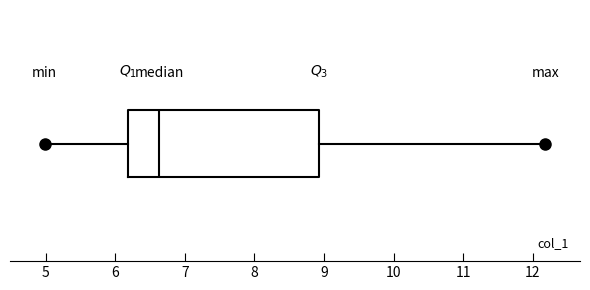

Where does the median line of the box sit on the x-axis? The values are not printed on the chart, so give them approximately, as read against the axis.

6.6